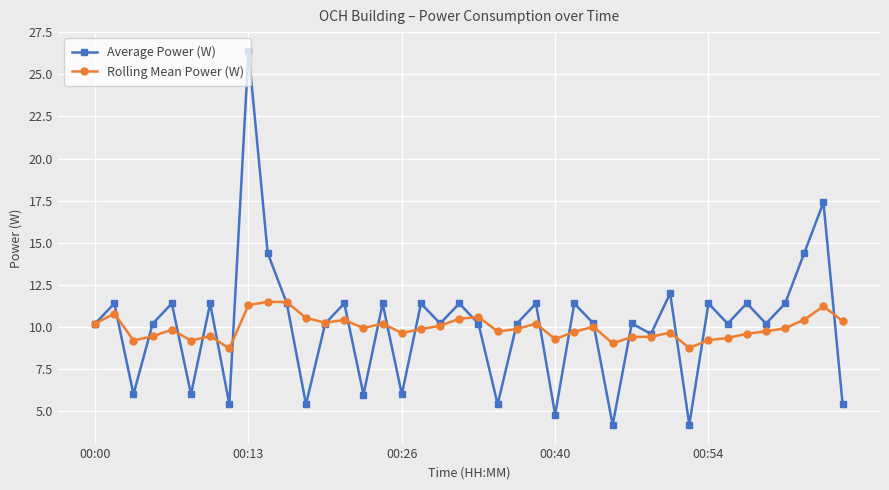

What is the difference between the maximum and minimum values in the Rolling Mean Power (W) series?

2.8